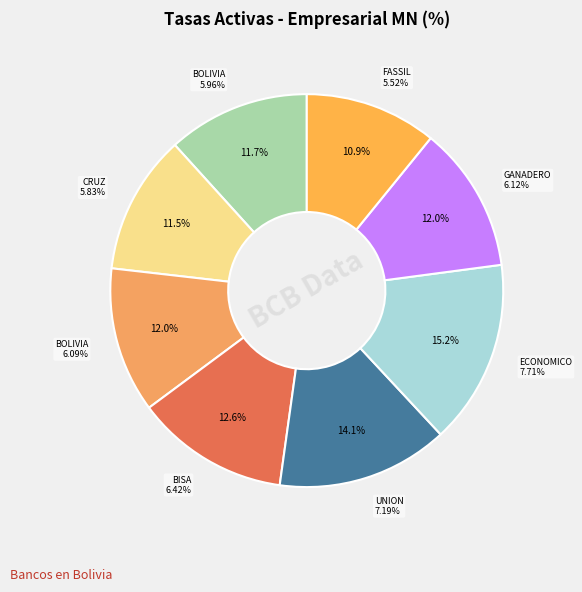

What percentage is NOT represented by UNION?

85.9%